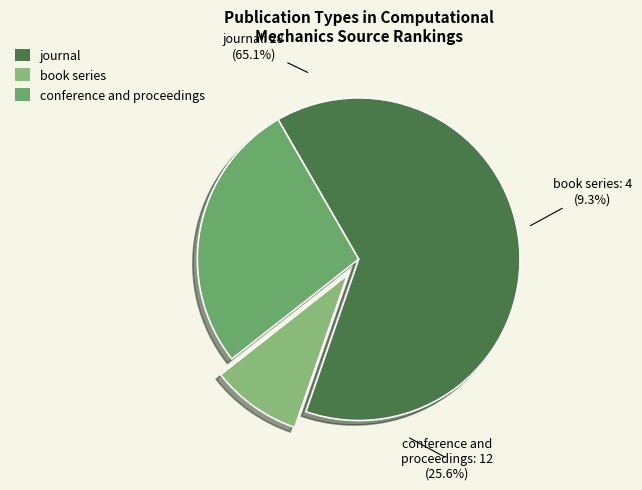

The conference and proceedings slice represents 39% of the pie. True or false?

False